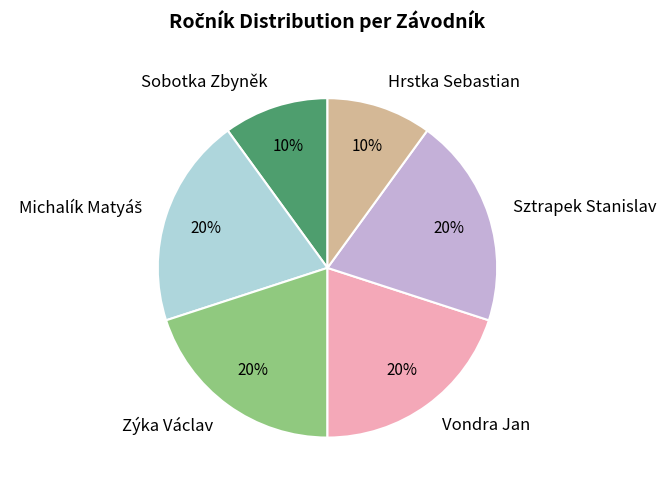

Is the sum of Vondra Jan and Sobotka Zbyněk greater than half?

No